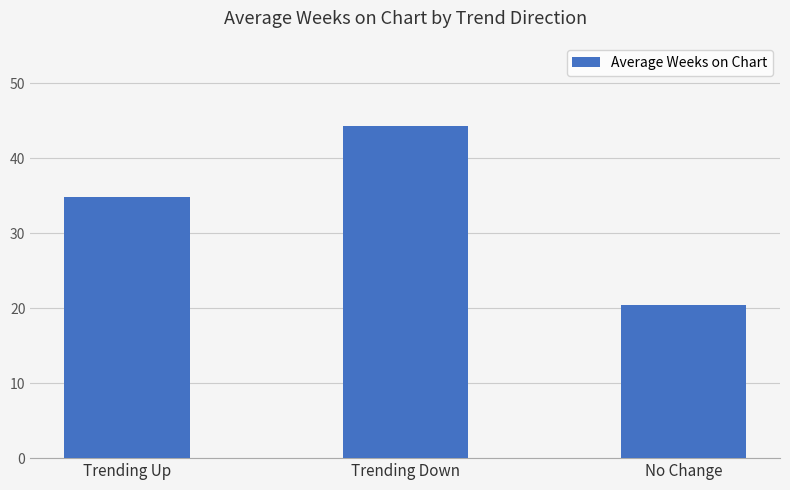

Rank the categories by value from highest to lowest.

Trending Down, Trending Up, No Change